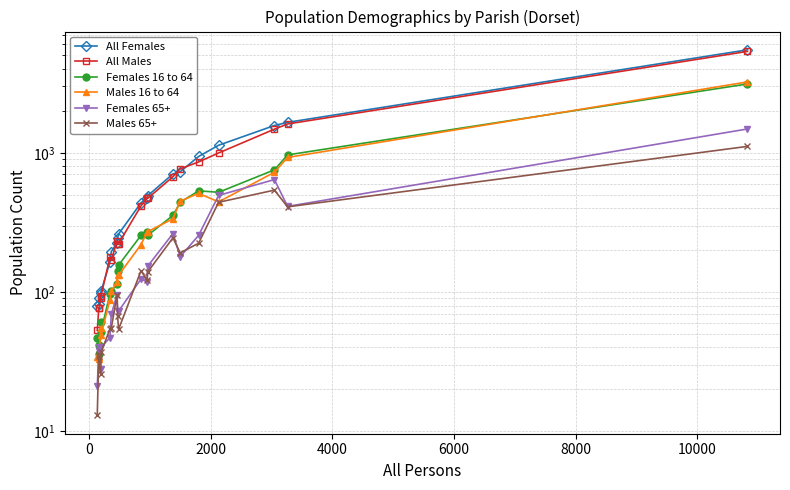

Reading left to right, extract all data points from this chart.

All Females: 80	82	90	98	101	164	195	226	245	261	437	477	491	705	730	940	1132	1569	1653	5482
All Males: 53	77	77	90	94	177	169	232	223	223	415	476	470	673	766	859	996	1477	1609	5342
Females 16 to 64: 47	42	36	61	52	97	102	114	141	156	255	270	255	355	440	533	520	754	965	3119
Males 16 to 64: 34	33	34	55	49	88	101	119	133	132	219	269	271	336	449	511	444	724	925	3226
Females 65+: 21	38	40	28	40	47	69	96	73	73	124	118	153	263	179	255	494	642	412	1482
Males 65+: 13	36	35	26	37	54	55	95	67	54	142	122	139	245	191	224	441	539	409	1111